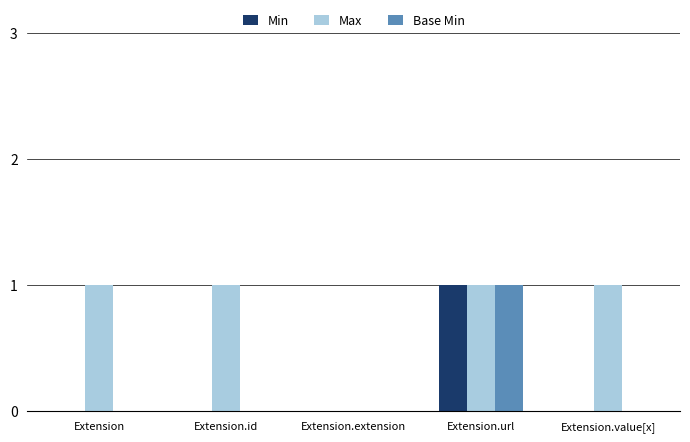

Between Extension and Extension.extension, which series saw the biggest shift?

Max